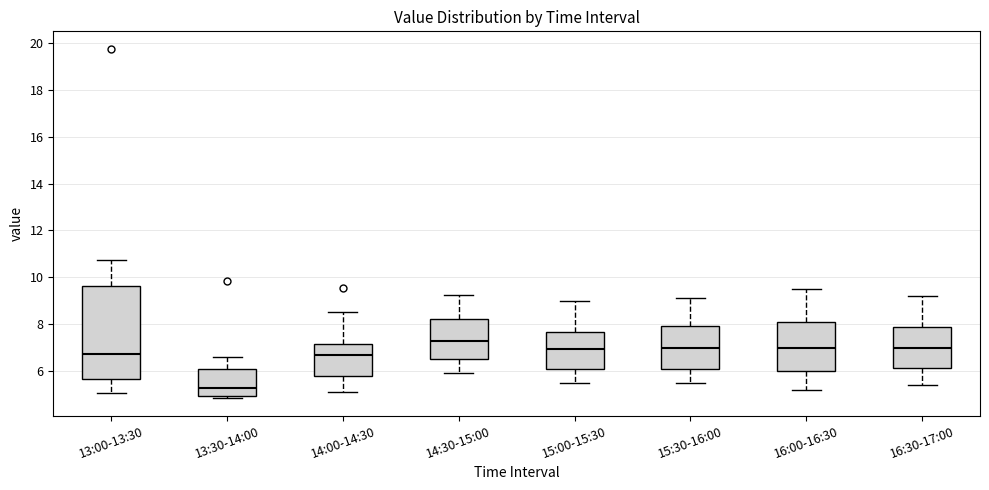

Comparing the boxes themselves (not the whiskers), which one is the tallest?

13:00-13:30